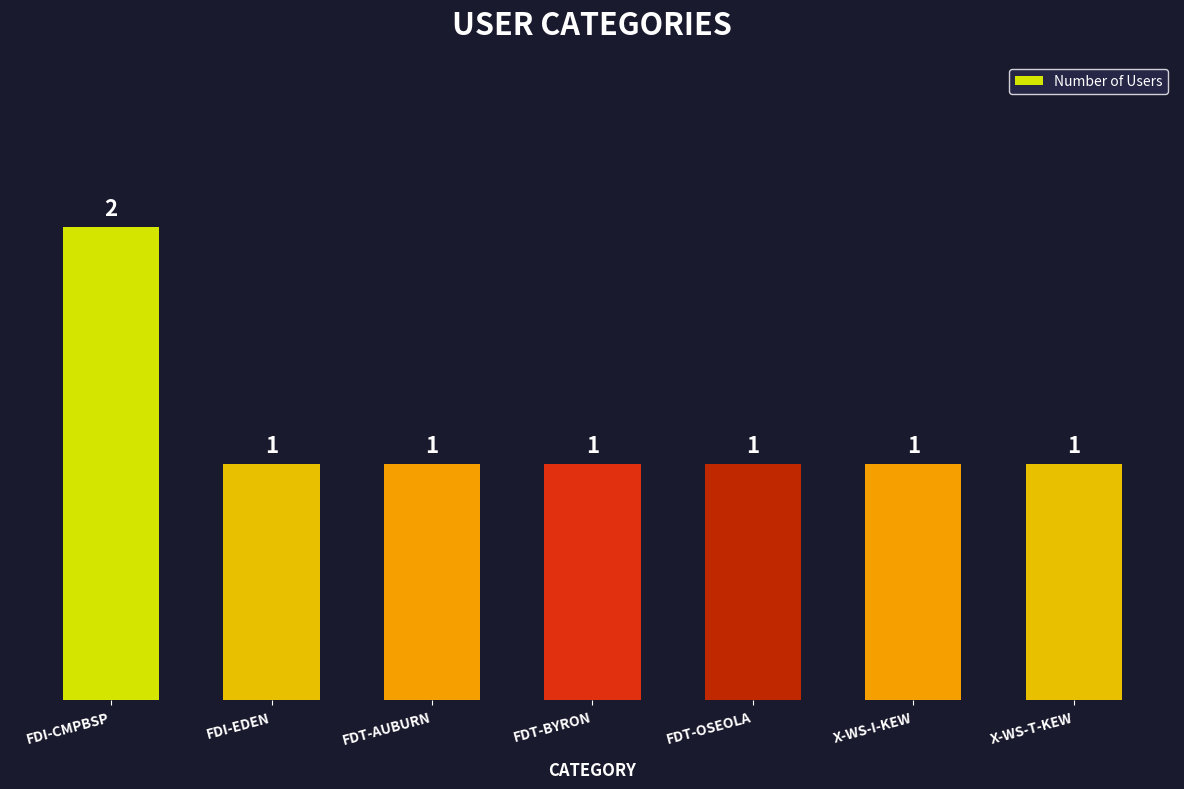

How many values are between 1 and 2?

7